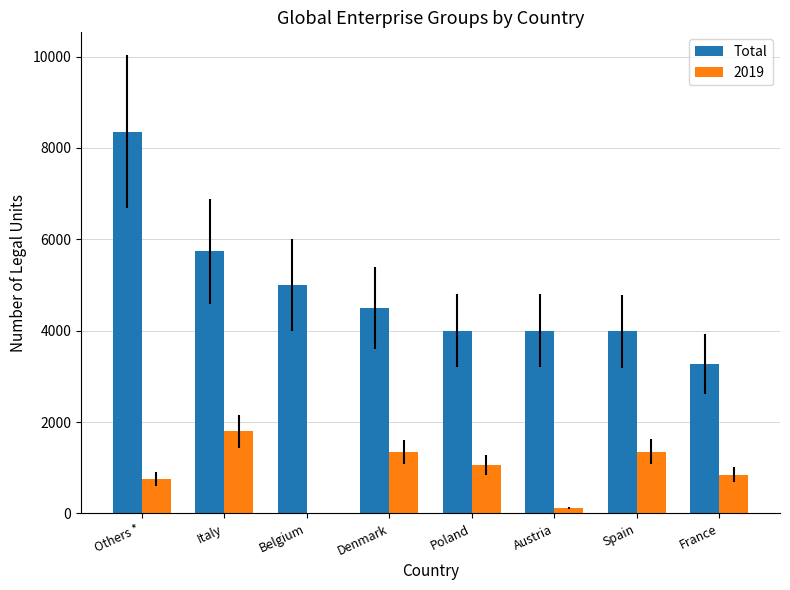

Is it true that Total equals 3267 at France?

True